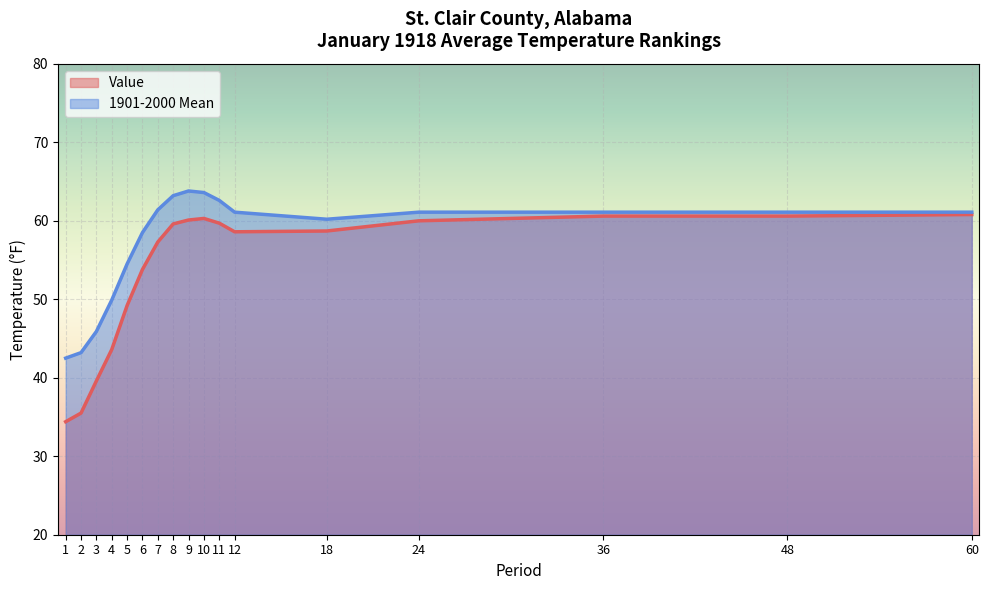

Which series has the widest spread of values?

Value